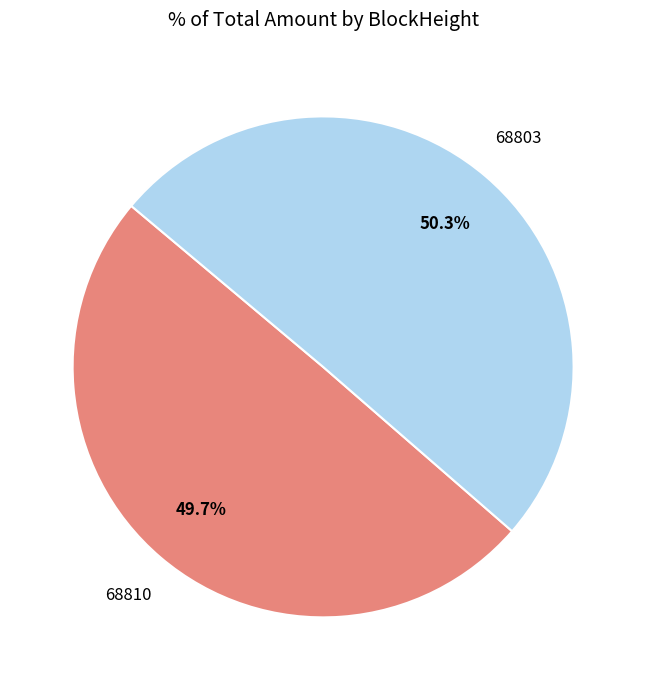

Is there any slice that represents more than half of the pie?

Yes